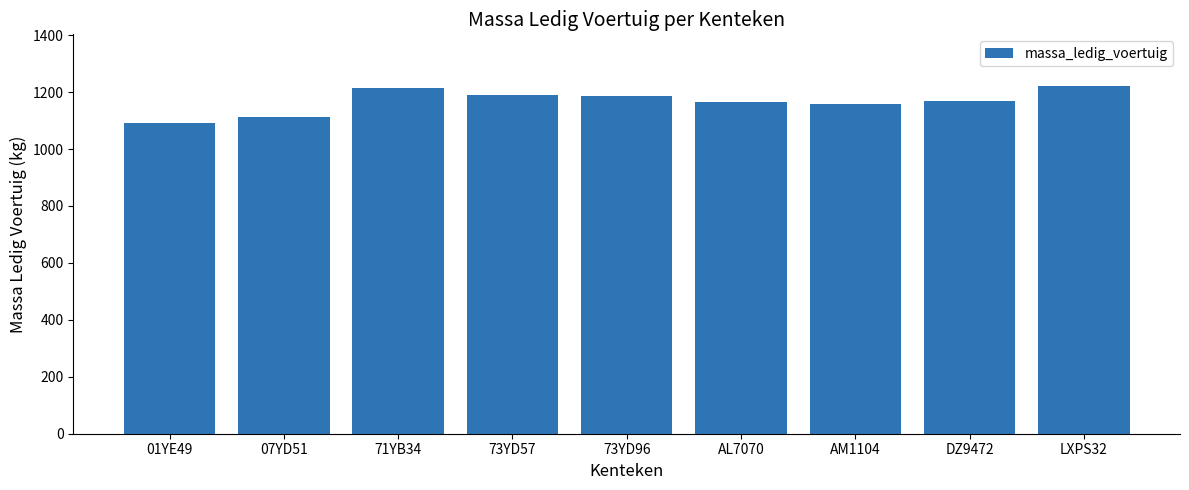

What is the label of the 5th bar from the left?

73YD96